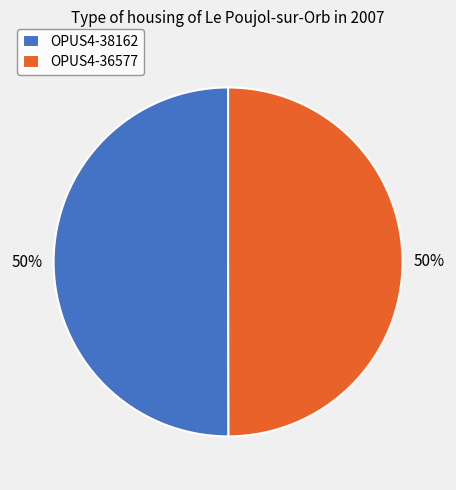

How many slices are in this pie chart?

2